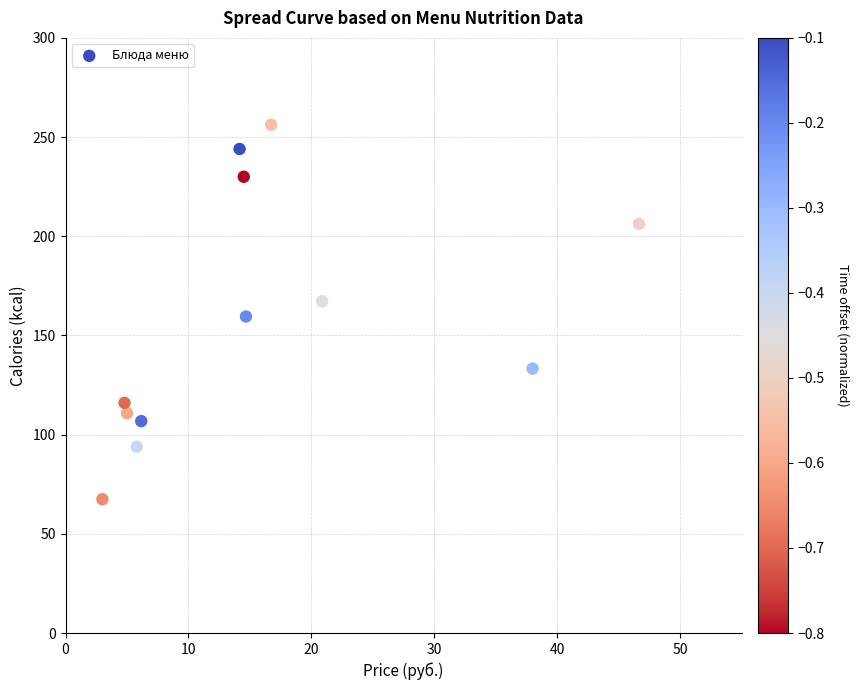

What is the range of Y values (max minus min)?

188.8